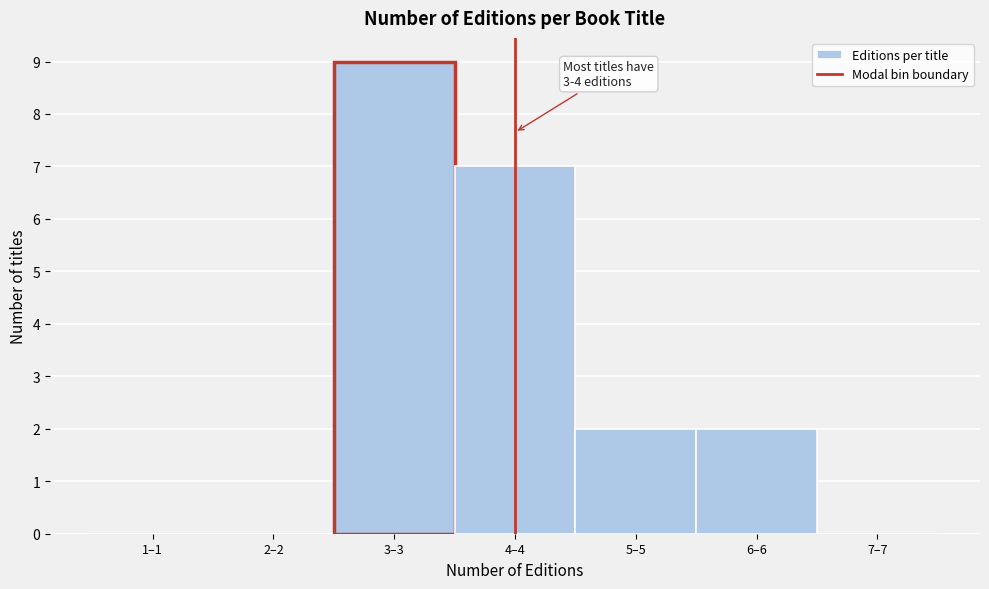

Reading left to right, extract all data points from this chart.

1–1=0	2–2=0	3–3=9	4–4=7	5–5=2	6–6=2	7–7=0